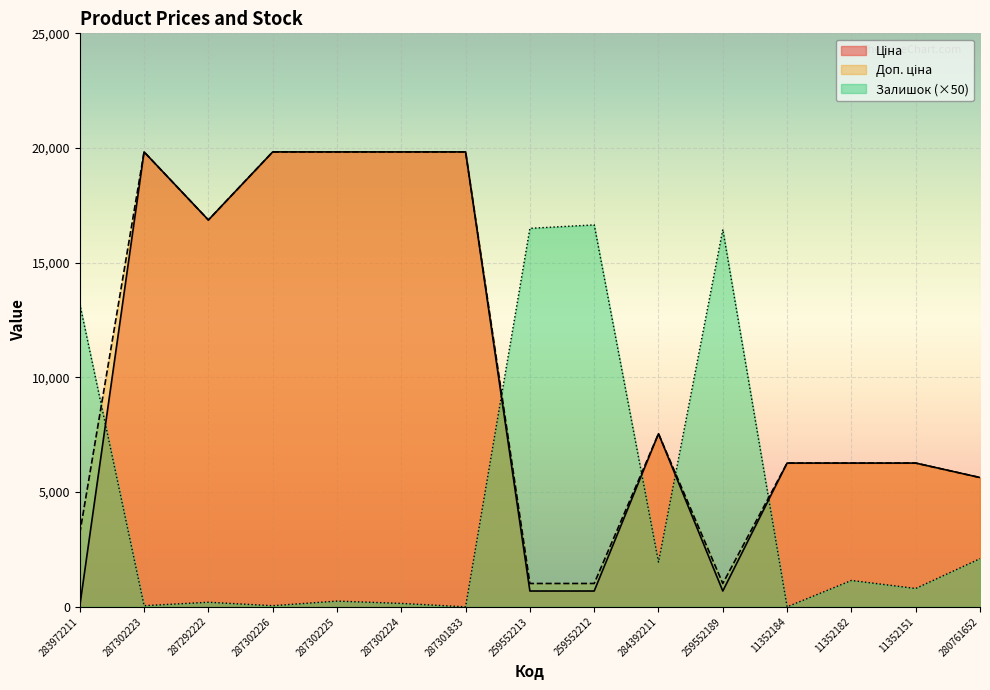

What is the difference between the maximum and minimum values in the Доп. ціна series?

18813.3